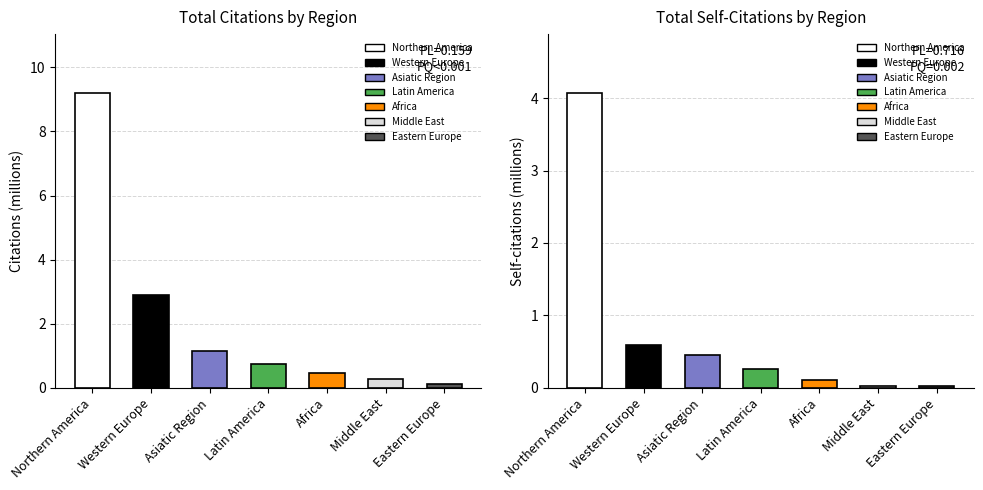

At which category is the sum across all series the highest?

Northern America